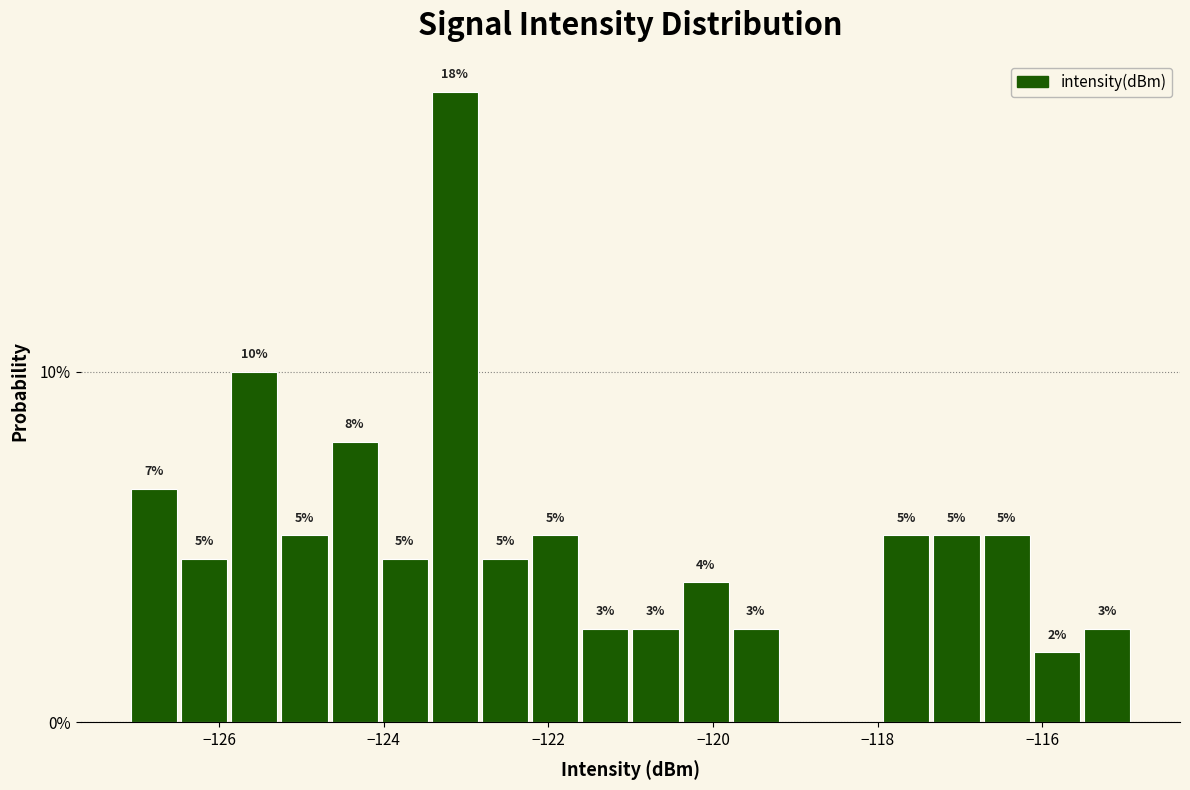

Around what value on the x-axis is the tallest bar? Give the approximate position of its centre, as read against the axis.

-123.2